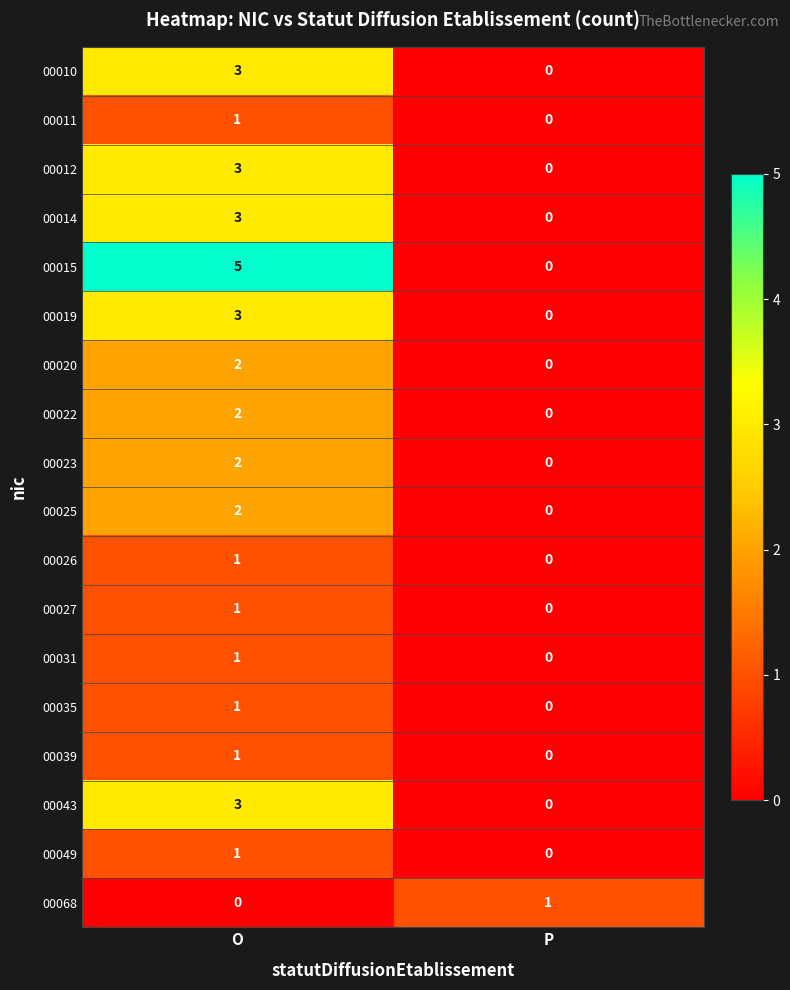

What is the sum of the 00010 values at O and P?

3